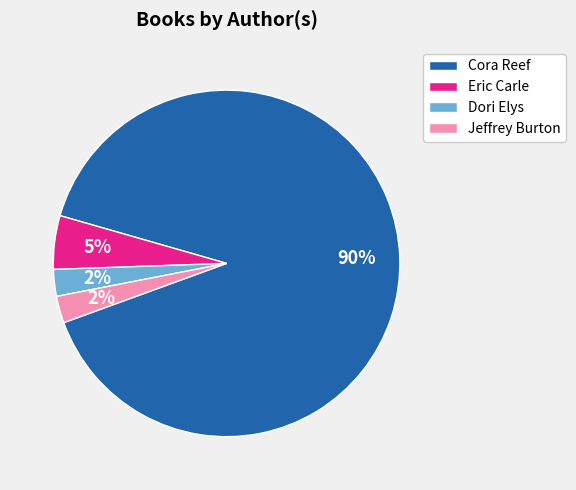

Is Jeffrey Burton the majority of the pie?

No